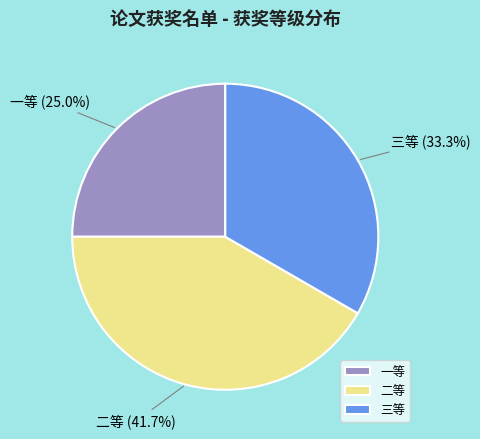

Is the sum of 三等 and 二等 greater than half?

Yes